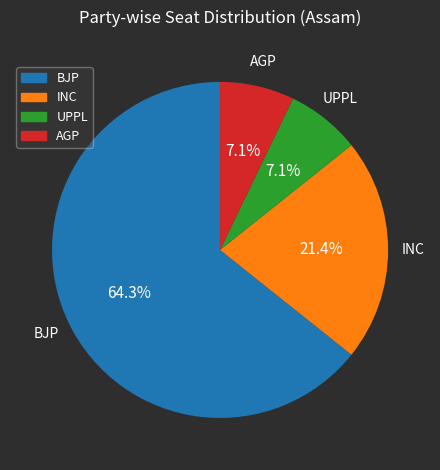

How many segments does this pie chart have?

4